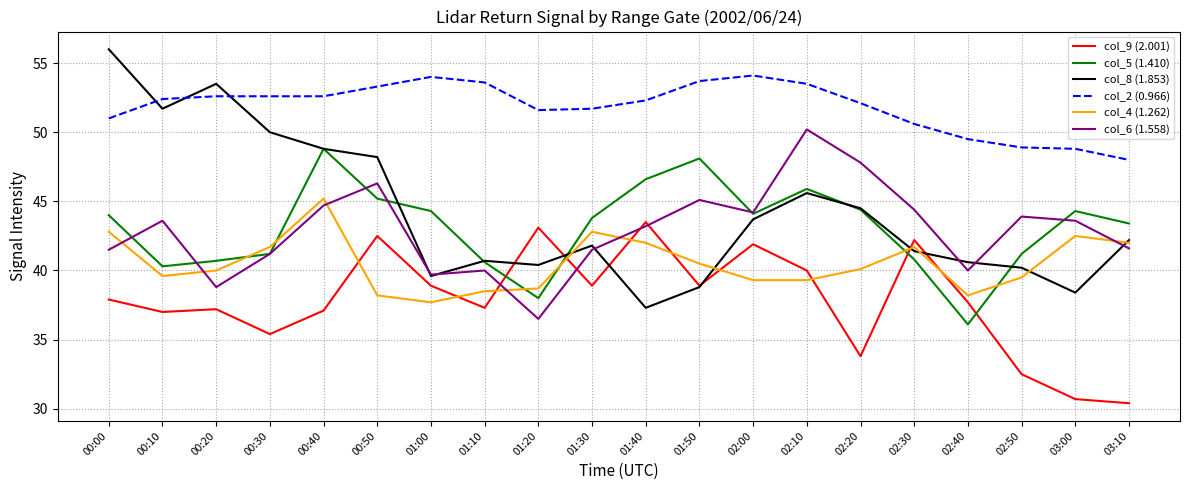

What is the highest value of the col_6 (1.558) series?

50.2